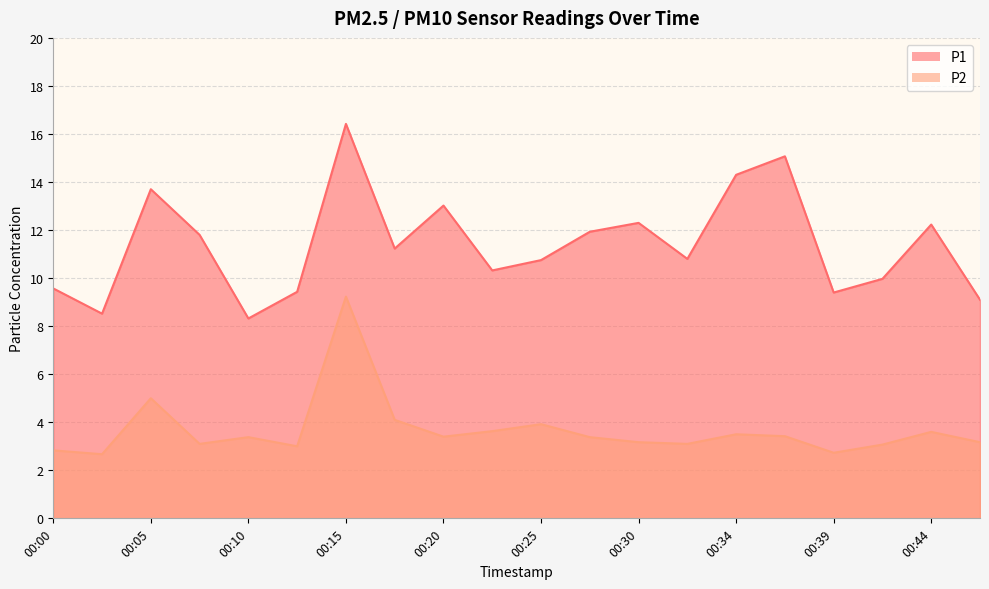

True or false: P2 and P1 intersect in this chart.

False